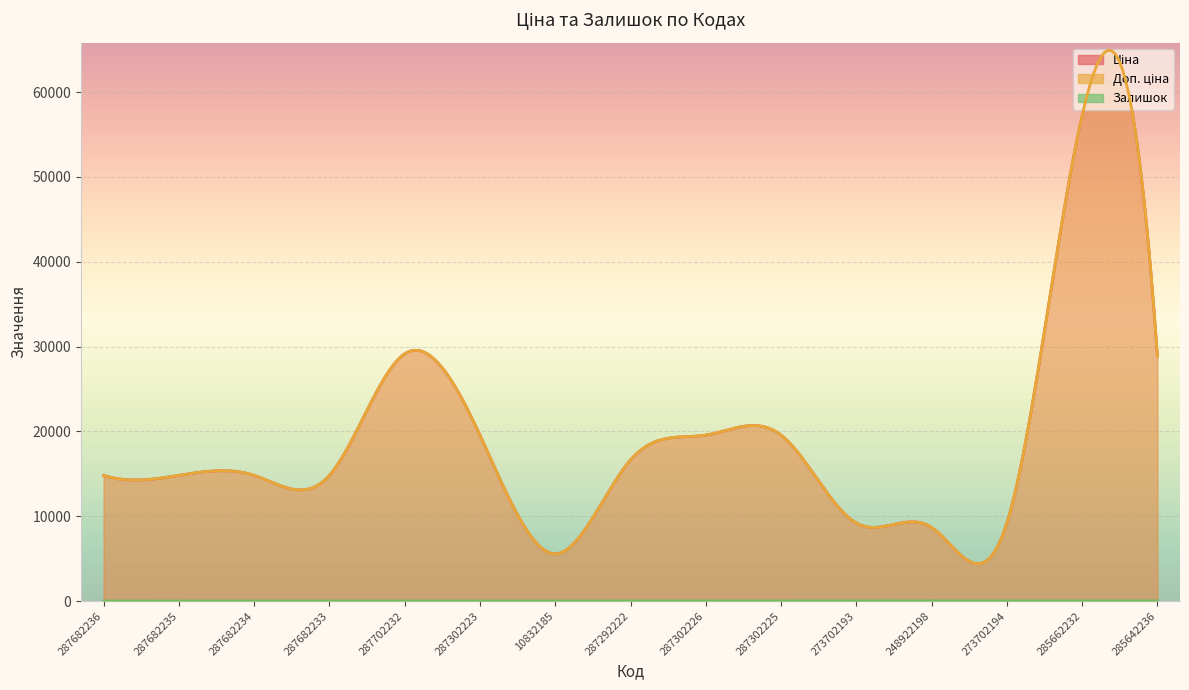

At how many categories does at least one series exceed 12612?

11